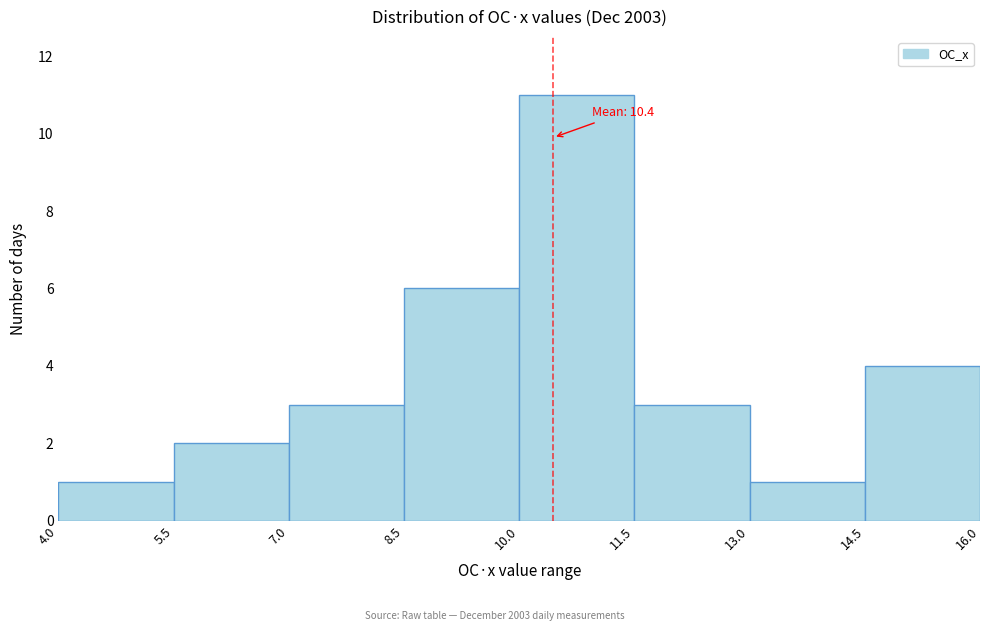

Which range on the x-axis has the tallest bar?

10.0 to 11.5